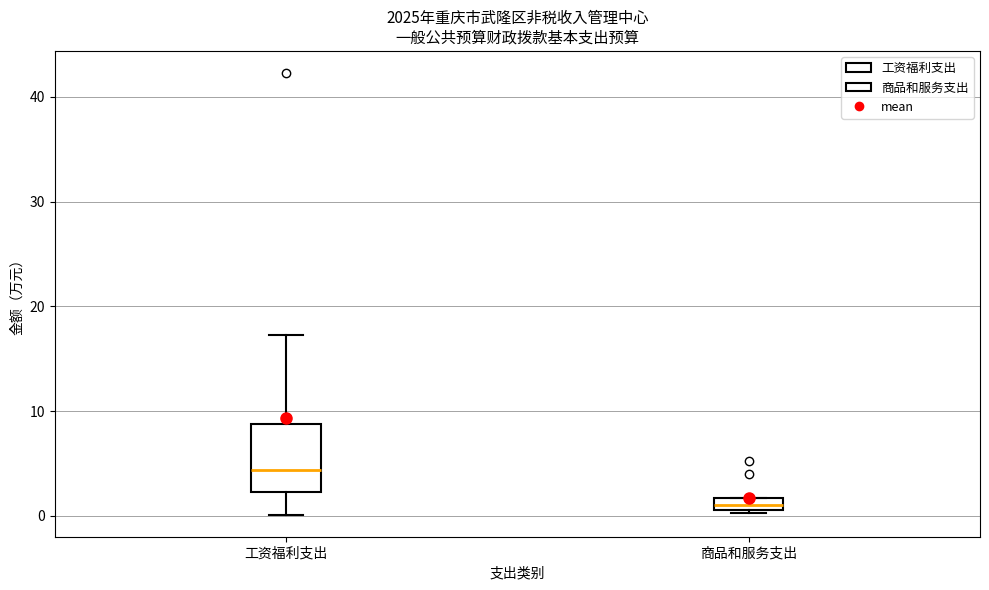

Where is the upper edge of the box for 商品和服务支出 on the y-axis? The values are not printed on the chart, so give them approximately, as read against the axis.

2